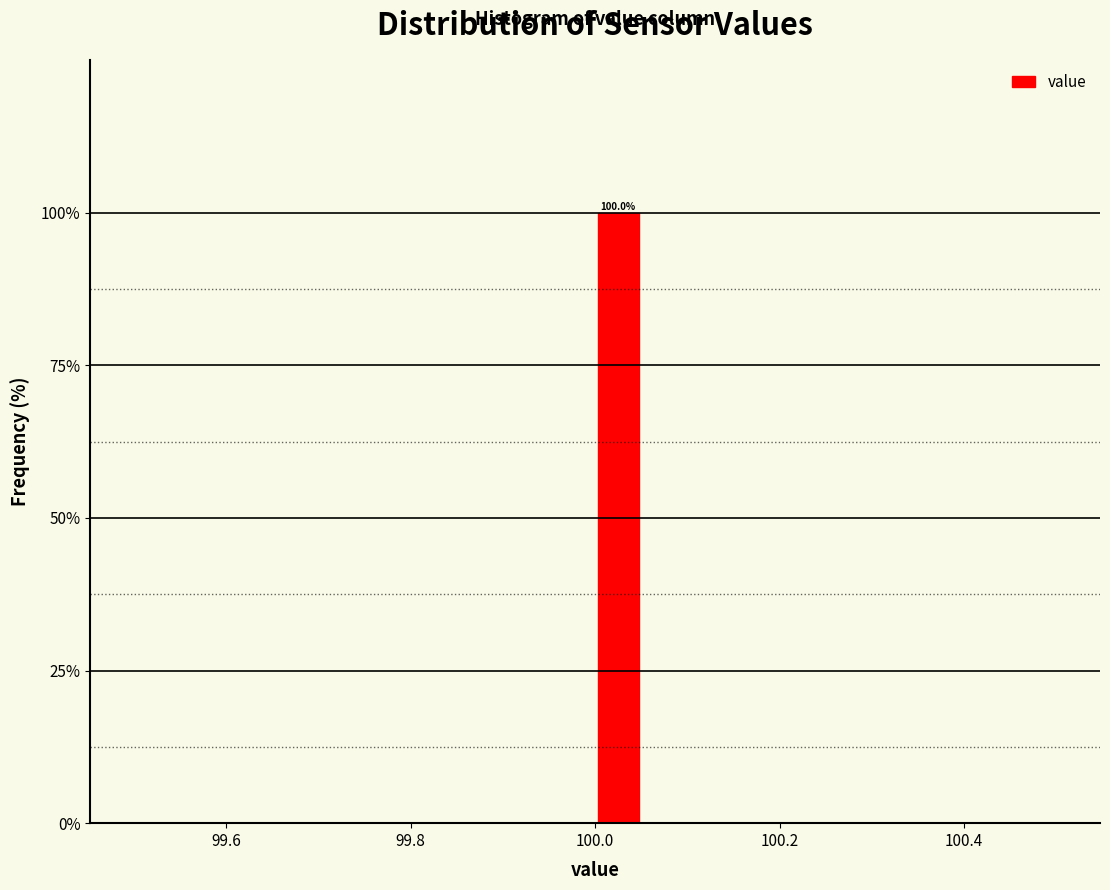

Read against the x-axis, roughly where is the centre of the tallest bar?

100.02